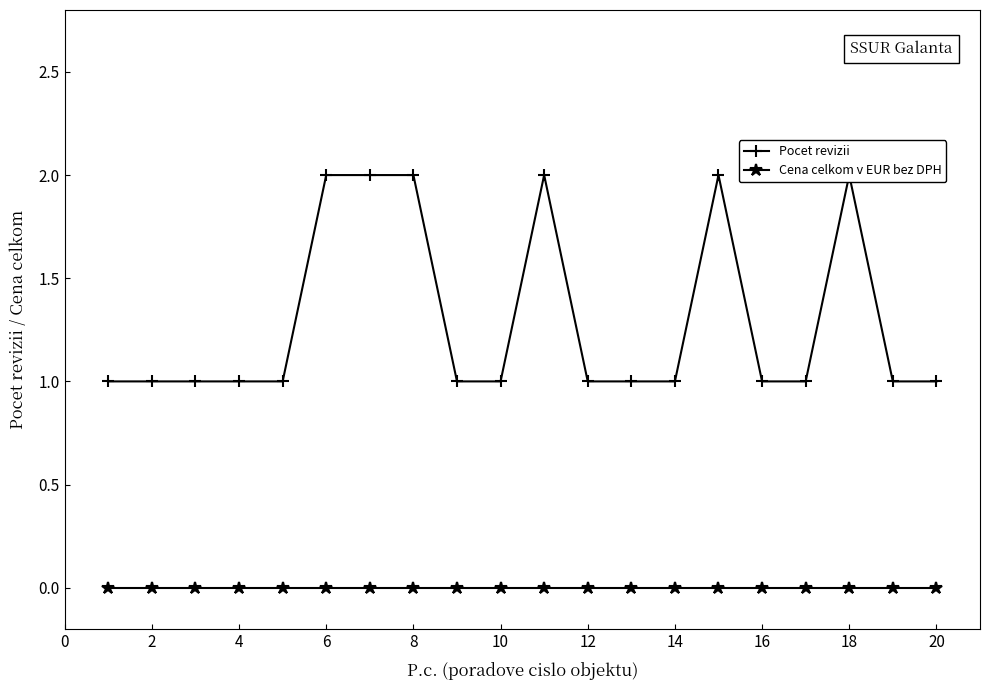

Rank the series by their average value, from highest to lowest.

Pocet revizii, Cena celkom v EUR bez DPH